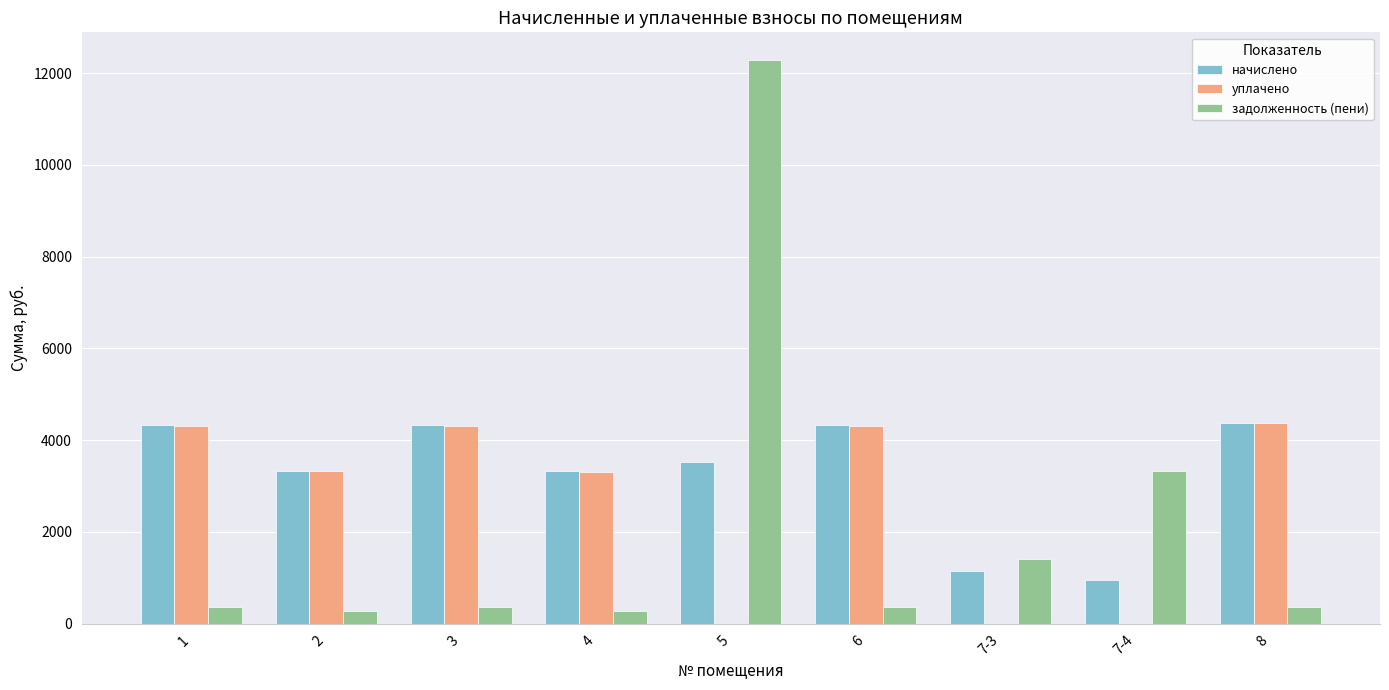

The value of уплачено at 1 is 4313.6. True or false?

True